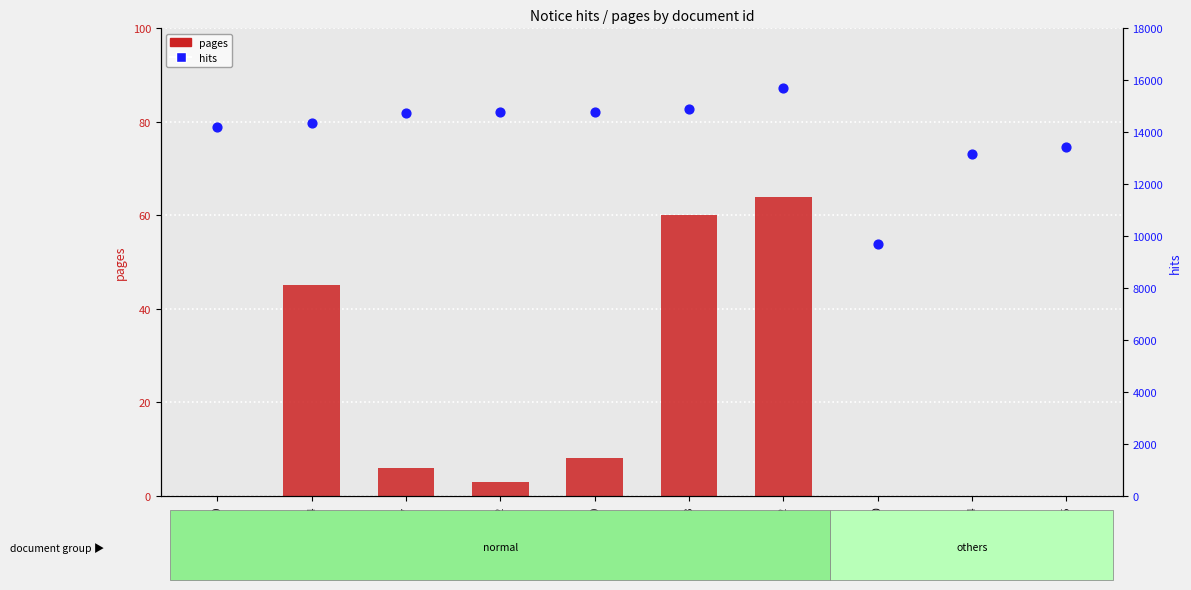

What are all the series names shown in the legend?

pages, hits